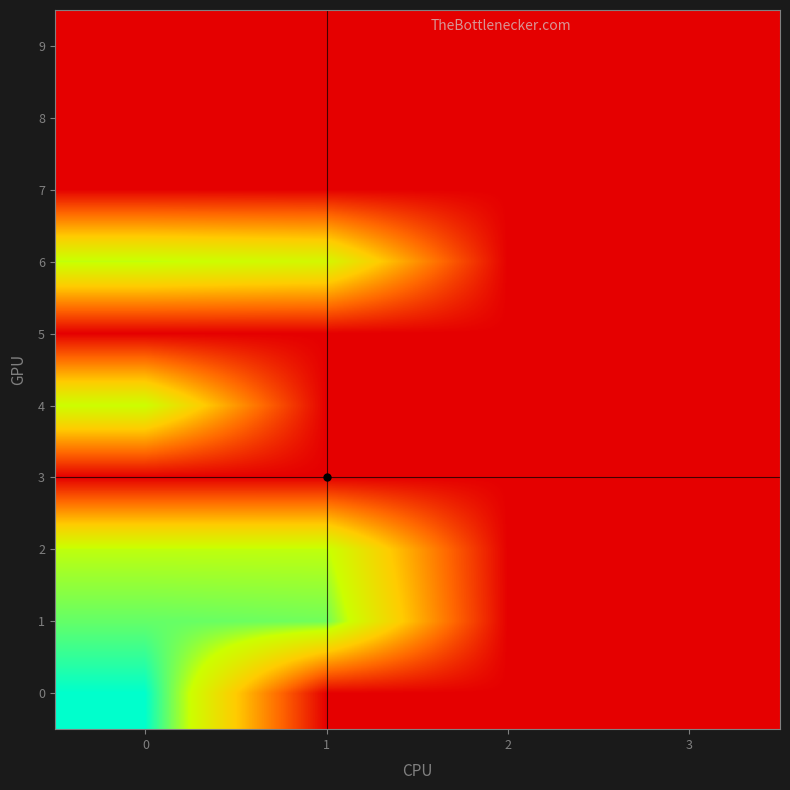

Reading left to right, what are all the values shown in this chart?

0: 0=14.3	1=0.0	2=0.0	3=0.0
1: 0=12.6	1=12.3	2=0.0	3=0.0
2: 0=11.0	1=10.9	2=0.0	3=0.0
3: 0=0.0	1=0.0	2=0.0	3=0.0
4: 0=10.7	1=0.0	2=0.0	3=0.0
5: 0=0.0	1=0.0	2=0.0	3=0.0
6: 0=11.0	1=10.2	2=0.0	3=0.0
7: 0=0.0	1=0.0	2=0.0	3=0.0
8: 0=0.0	1=0.0	2=0.0	3=0.0
9: 0=0.0	1=0.0	2=0.0	3=0.0